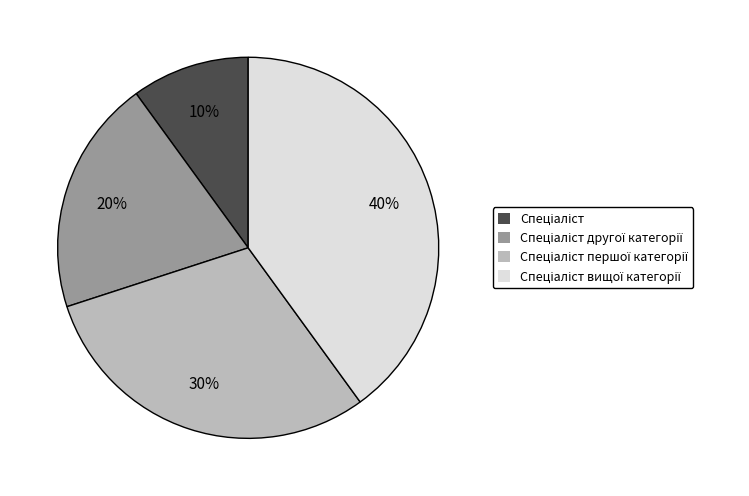

To the nearest percent, what is the average slice percentage?

25%